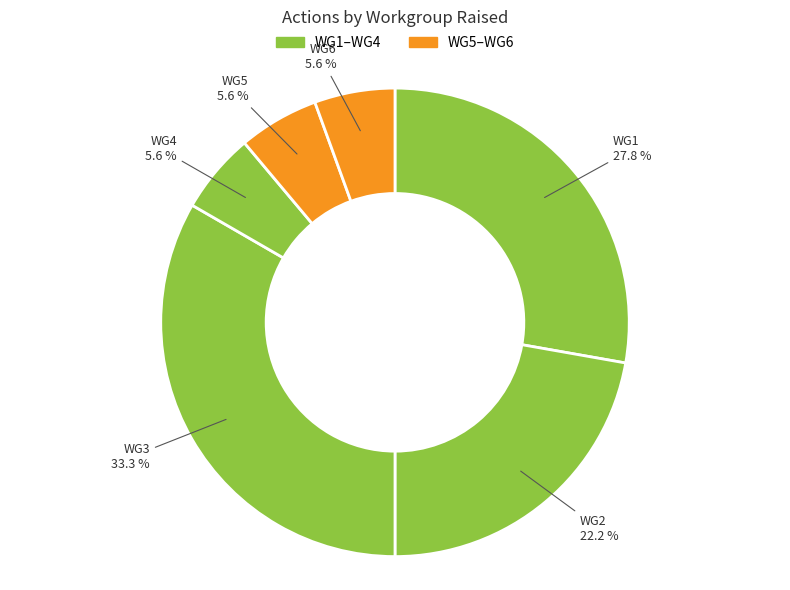

How many segments does this pie chart have?

6